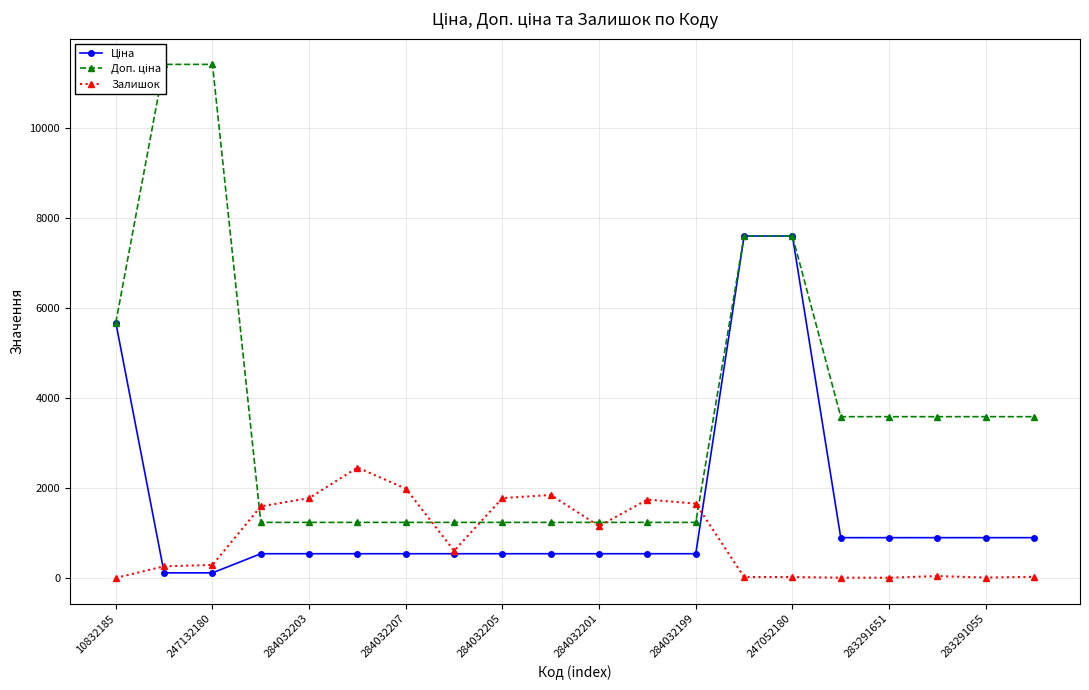

List the series in order of their peak value, highest first.

Доп. ціна, Ціна, Залишок